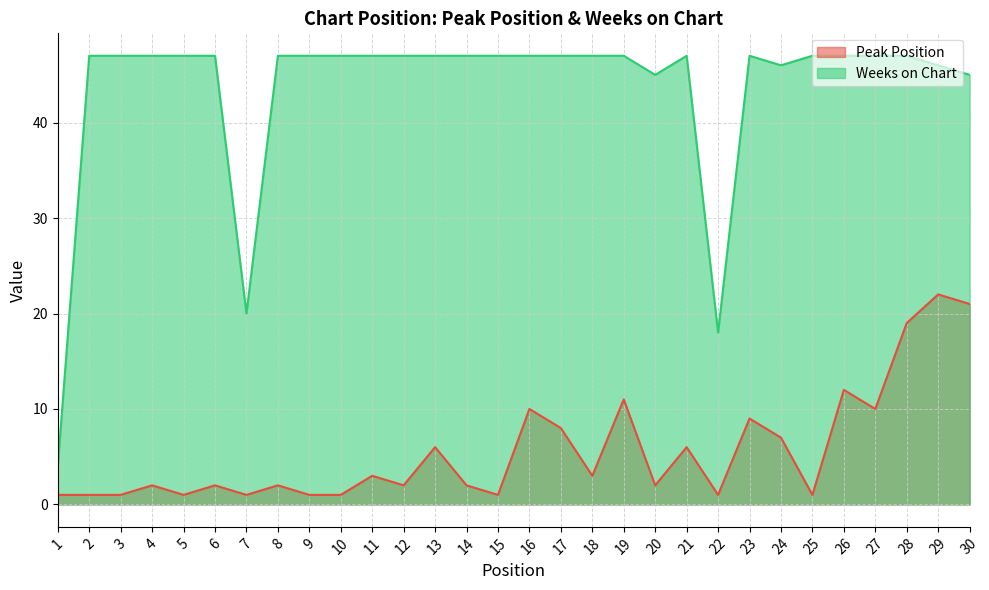

Which series has the largest range (max minus min)?

Weeks on Chart